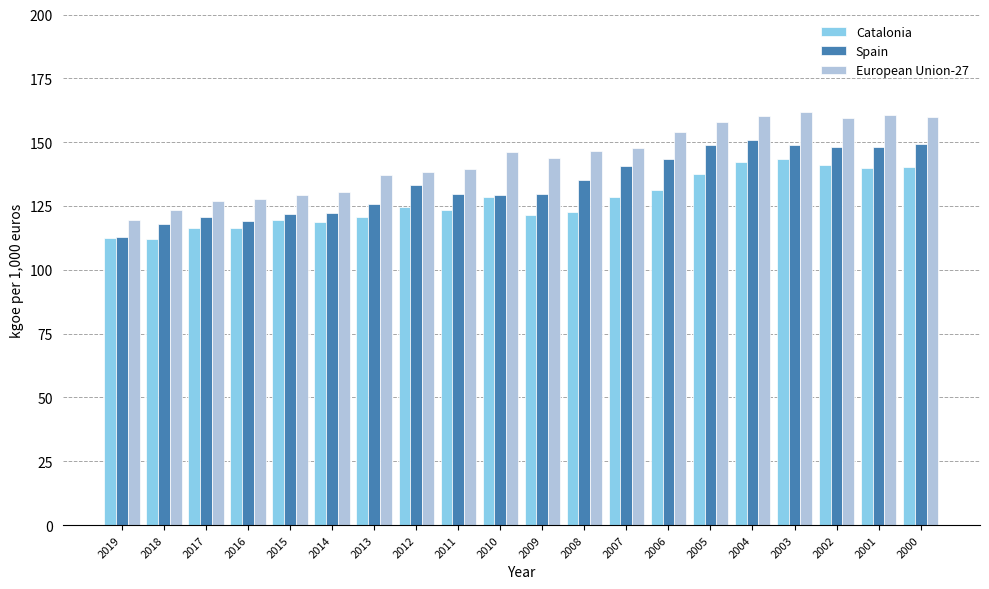

The value of Spain at 2009 is 129.8. True or false?

True